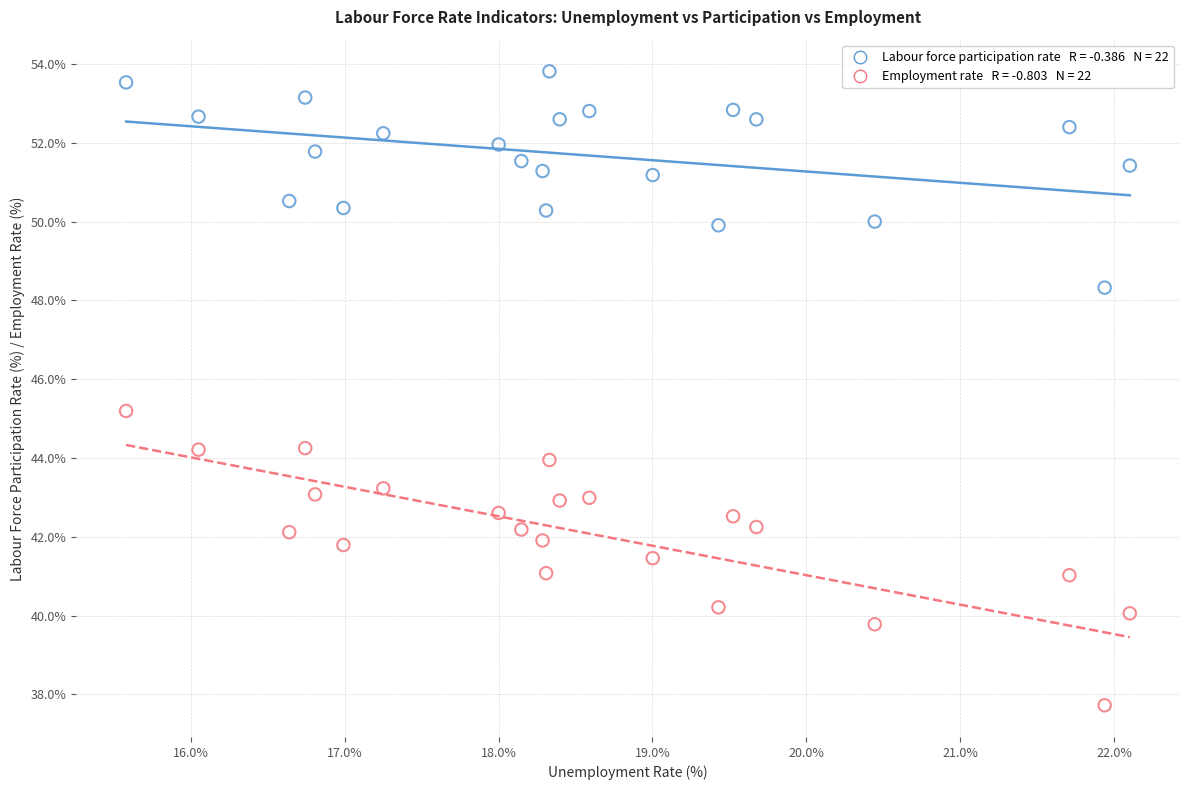

Across all series, what Y value is closest to 45?

45.2